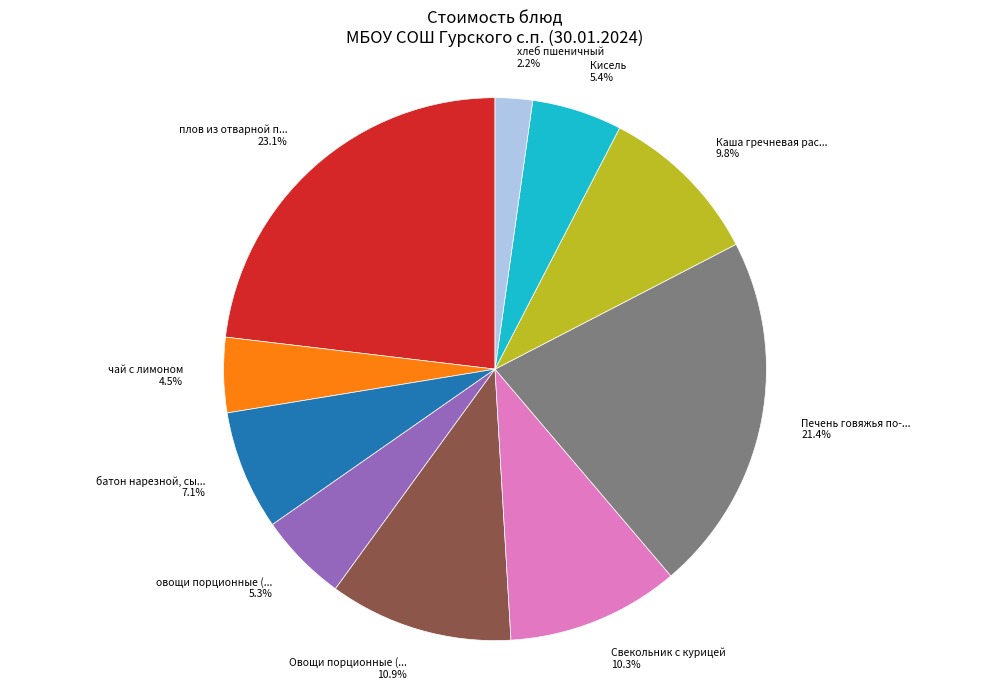

Is there a majority slice in this chart?

No